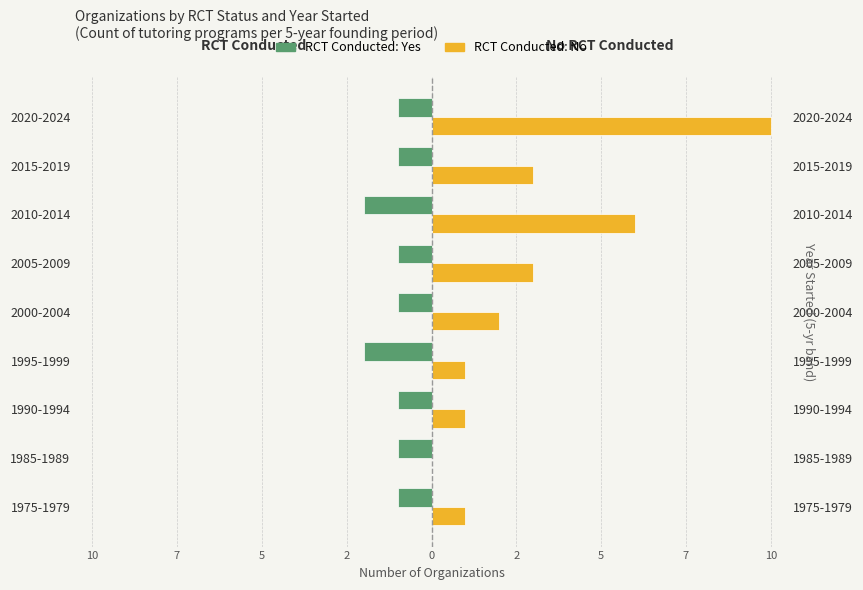

What is the smallest value displayed?

-2